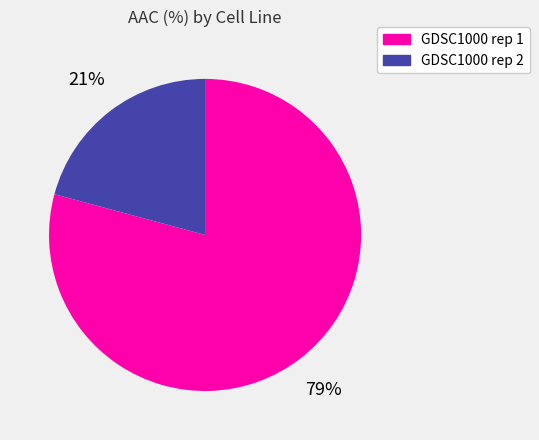

Count the number of slices in the pie.

2